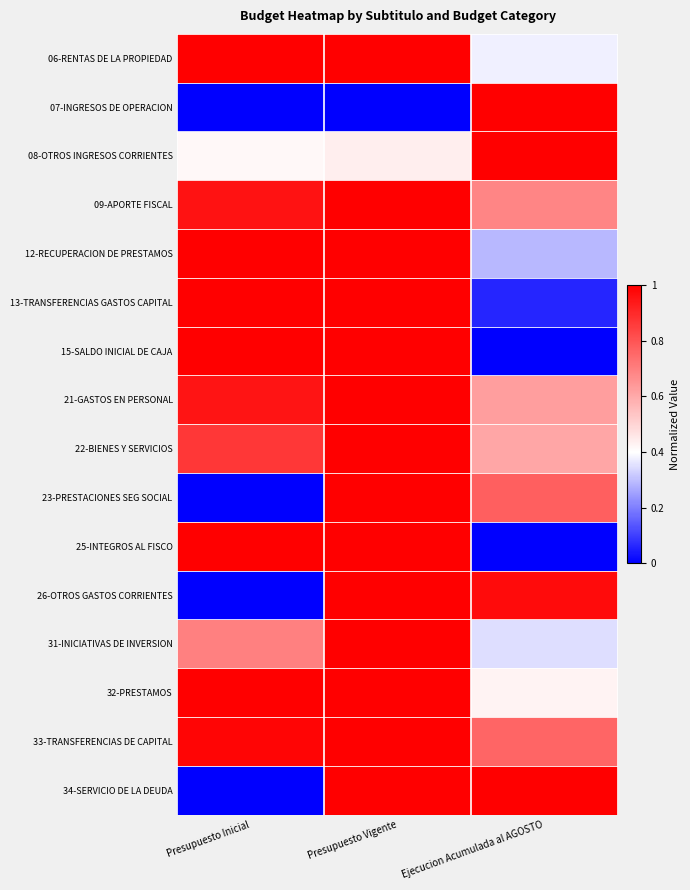

Which series has the largest total across all categories?

33-TRANSFERENCIAS DE CAPITAL